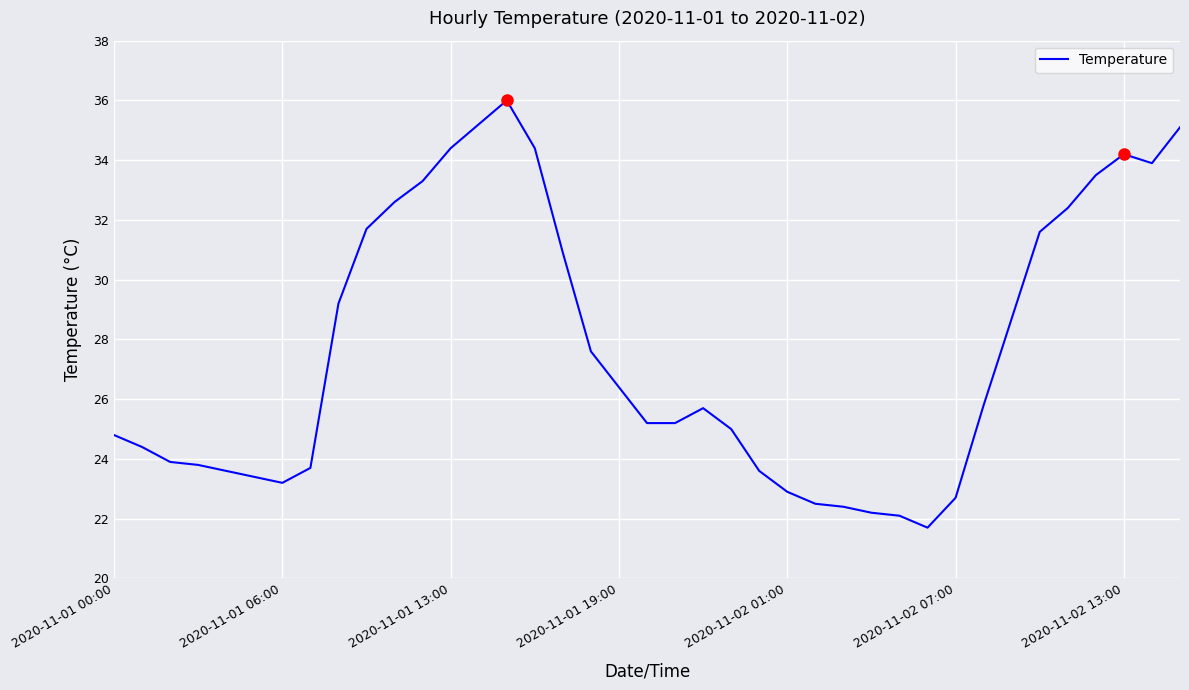

What is the difference between the maximum and minimum values?

14.3